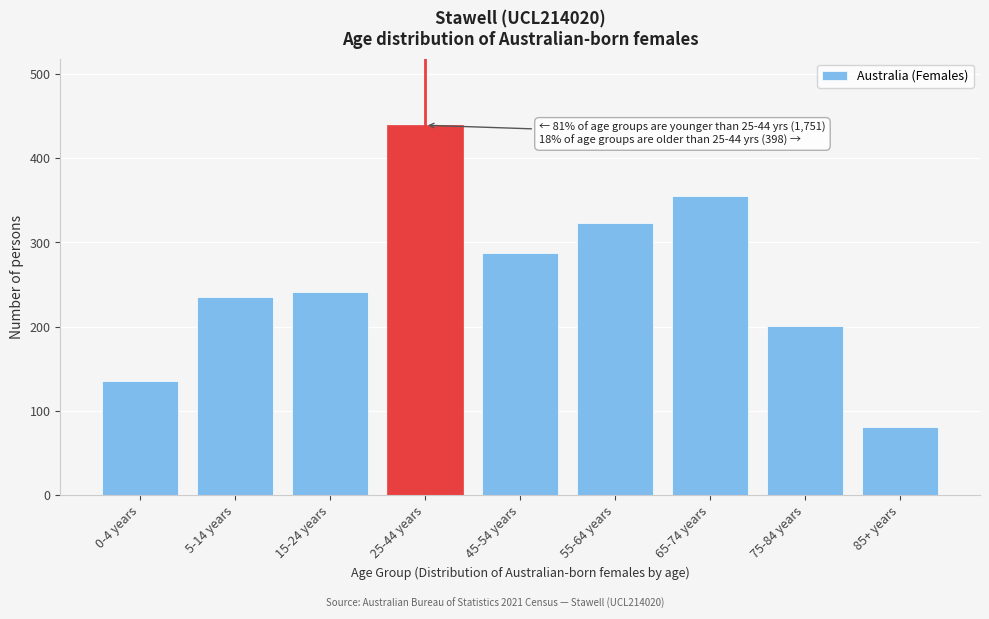

Reading left to right, transcribe all the data shown in this chart.

0-4 years=136	5-14 years=235	15-24 years=241	25-44 years=439	45-54 years=288	55-64 years=323	65-74 years=355	75-84 years=201	85+ years=81